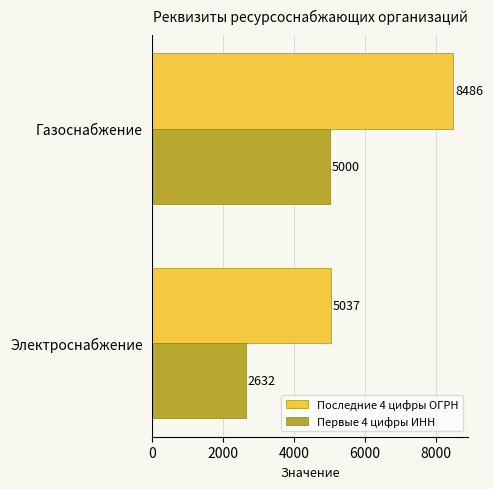

Which series has the largest range (max minus min)?

Последние 4 цифры ОГРН